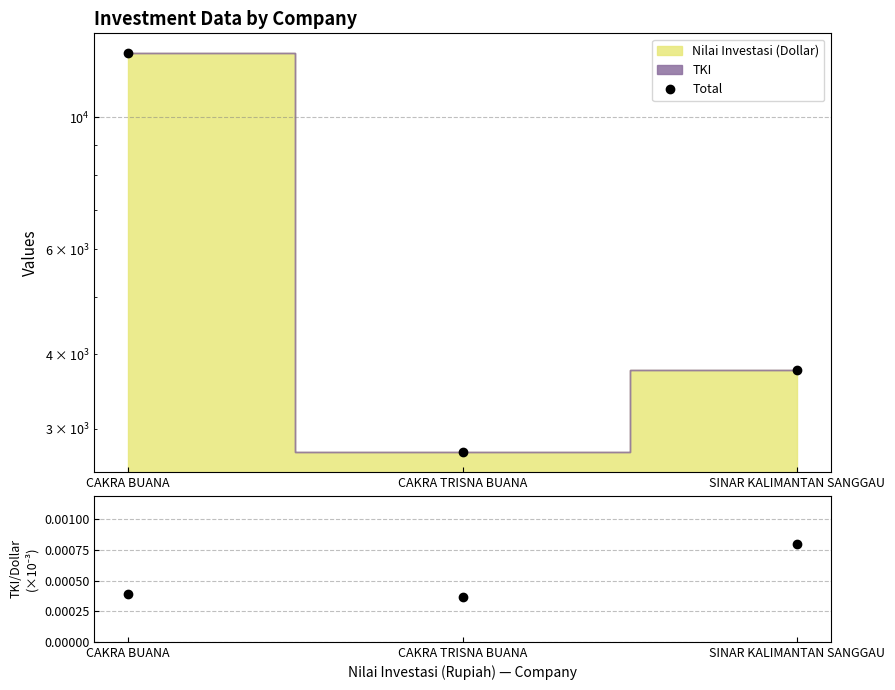

True or false: Total has a value of 2740.7 at CAKRA TRISNA BUANA.

True